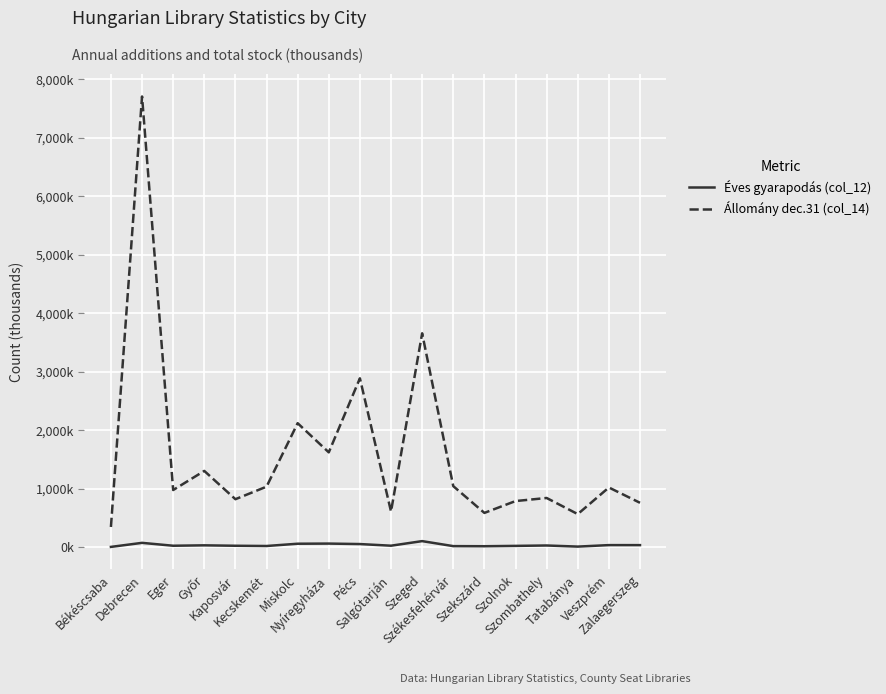

What are all the series names shown in the legend?

Éves gyarapodás (col_12), Állomány dec.31 (col_14)